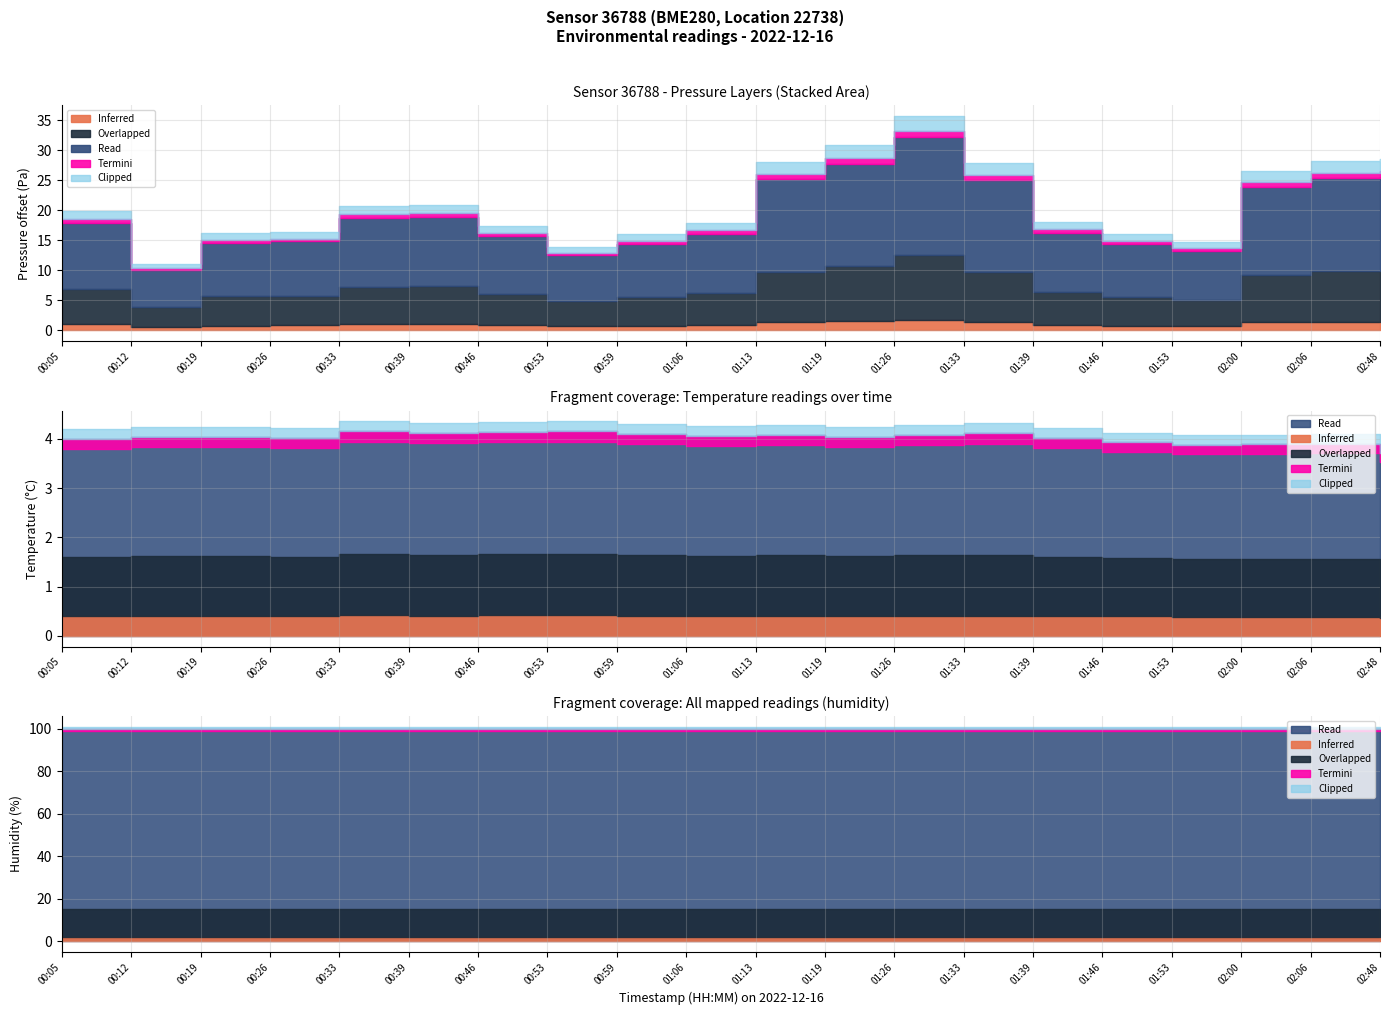

Where is the first local minimum for pressure?

00:12